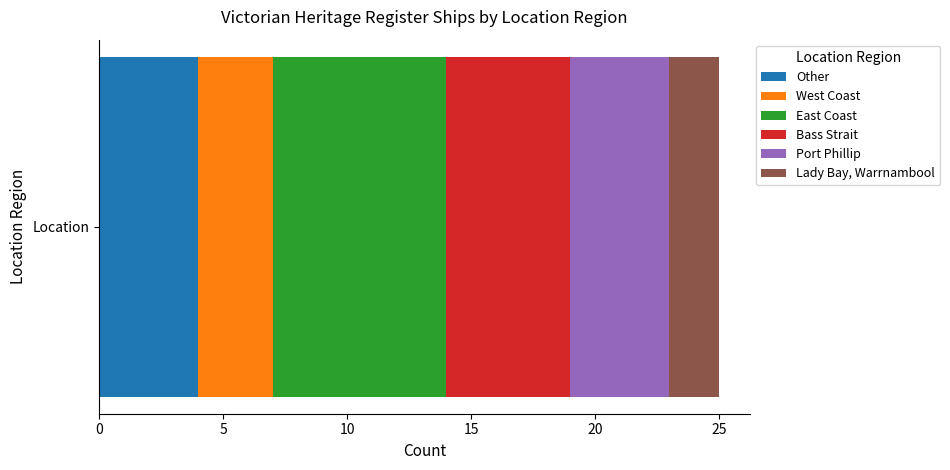

What is the maximum value for Other?

4